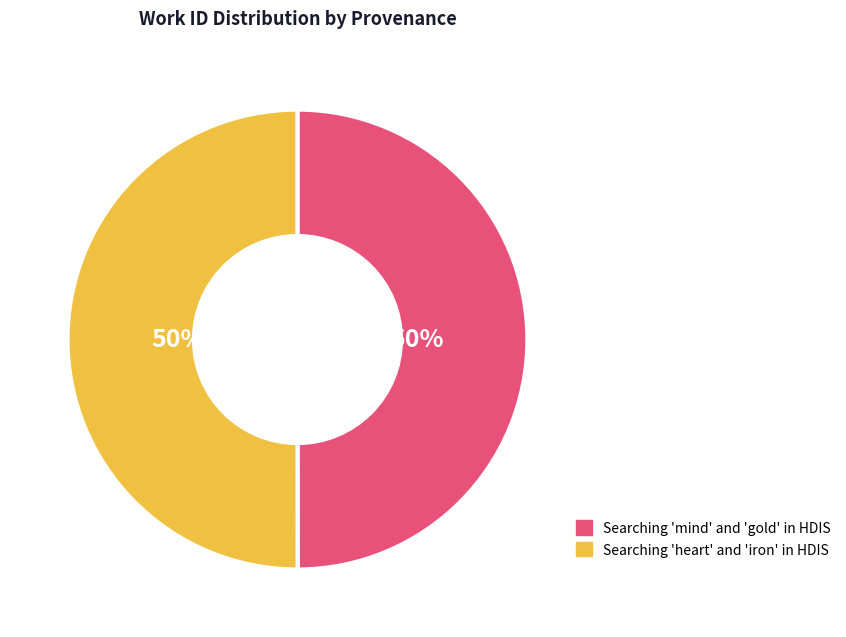

Approximately how many times larger is the value at Searching 'mind' and 'gold' in HDIS compared to Searching 'heart' and 'iron' in HDIS?

1.0